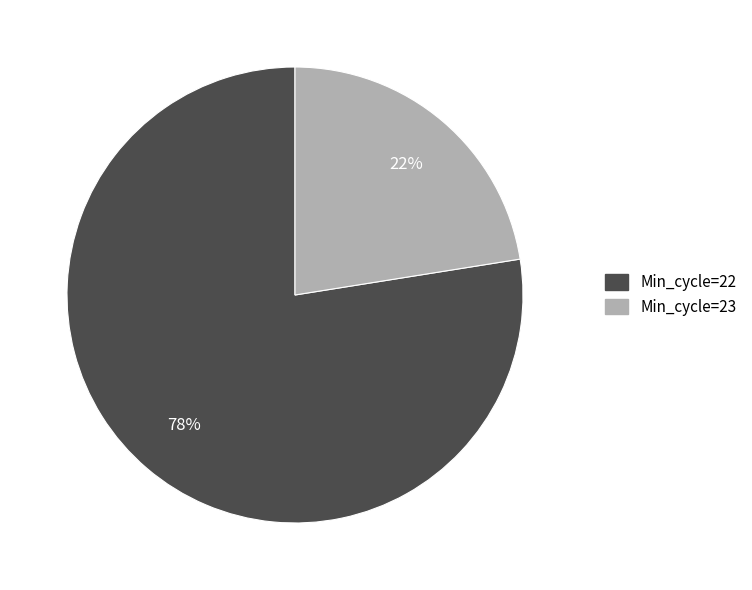

Does any single category account for the majority?

Yes